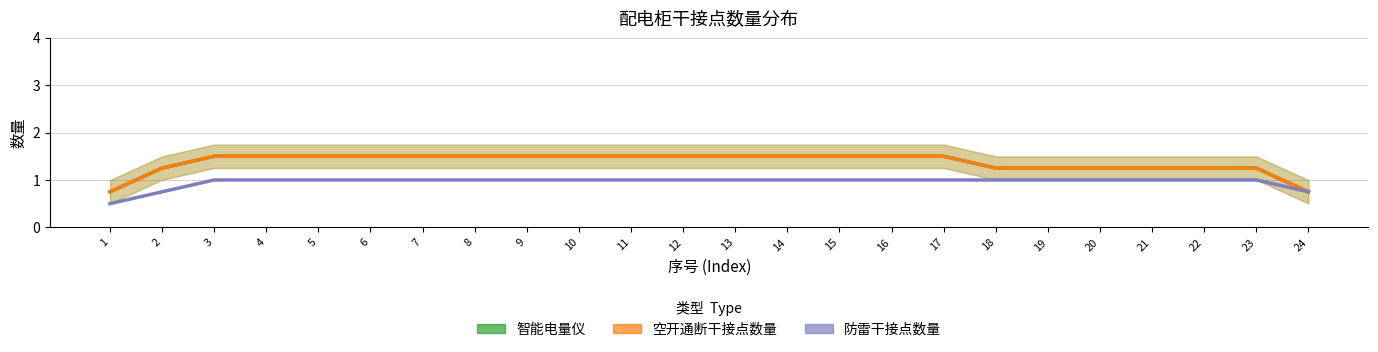

Reading right to left, list all the values displayed in this chart.

智能电量仪: 24=0.8	23=1.2	22=1.2	21=1.2	20=1.2	19=1.2	18=1.2	17=1.5	16=1.5	15=1.5	14=1.5	13=1.5	12=1.5	11=1.5	10=1.5	9=1.5	8=1.5	7=1.5	6=1.5	5=1.5	4=1.5	3=1.5	2=1.2	1=0.8
空开通断干接点数量: 24=0.8	23=1.2	22=1.2	21=1.2	20=1.2	19=1.2	18=1.2	17=1.5	16=1.5	15=1.5	14=1.5	13=1.5	12=1.5	11=1.5	10=1.5	9=1.5	8=1.5	7=1.5	6=1.5	5=1.5	4=1.5	3=1.5	2=1.2	1=0.8
防雷干接点数量: 24=0.8	23=1.0	22=1.0	21=1.0	20=1.0	19=1.0	18=1.0	17=1.0	16=1.0	15=1.0	14=1.0	13=1.0	12=1.0	11=1.0	10=1.0	9=1.0	8=1.0	7=1.0	6=1.0	5=1.0	4=1.0	3=1.0	2=0.8	1=0.5